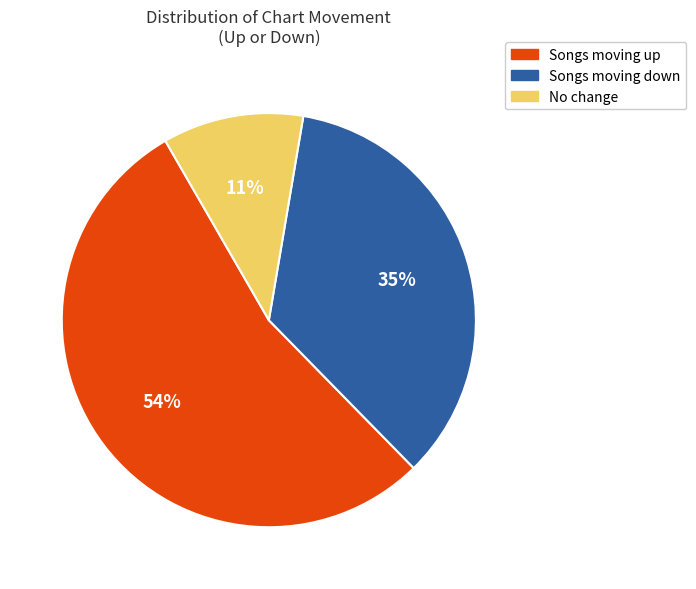

True or false: Songs moving up accounts for 67% of the total.

False